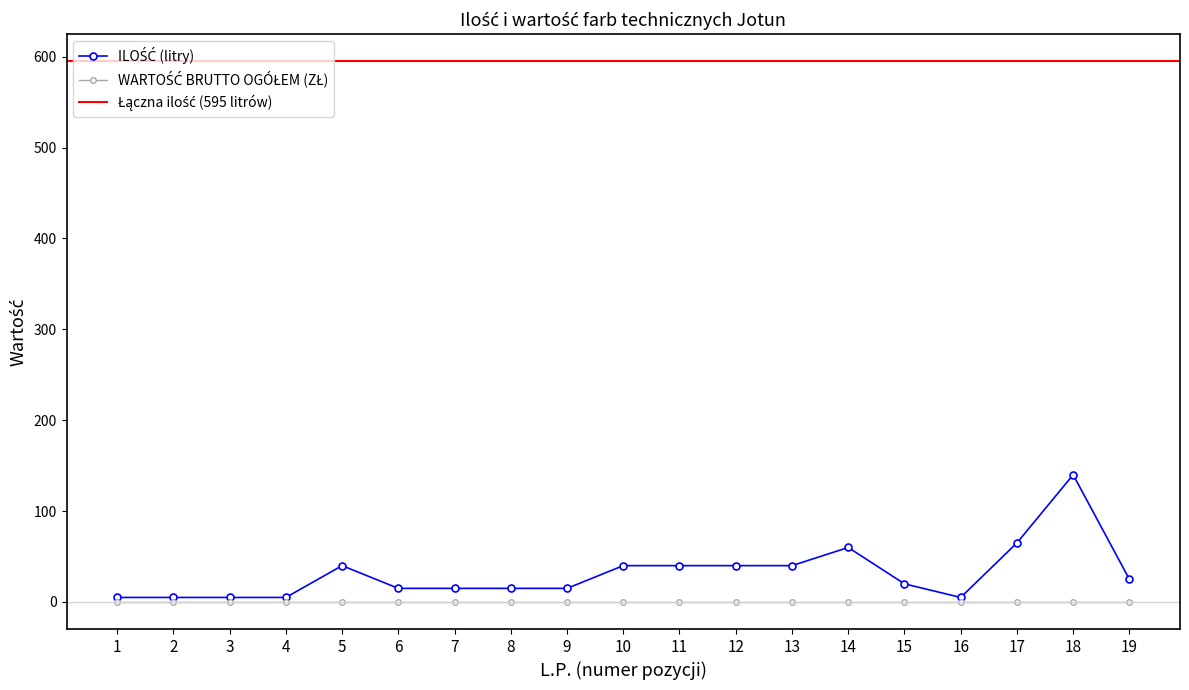

Which has a higher value, 18 or 15?

18